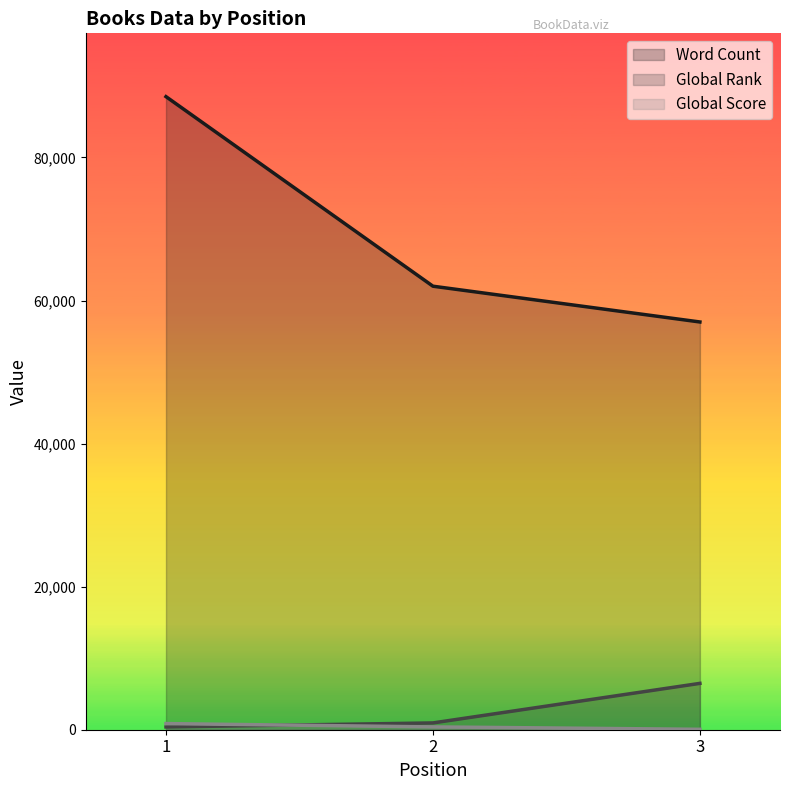

At which label is Global Rank closest to 3433?

2